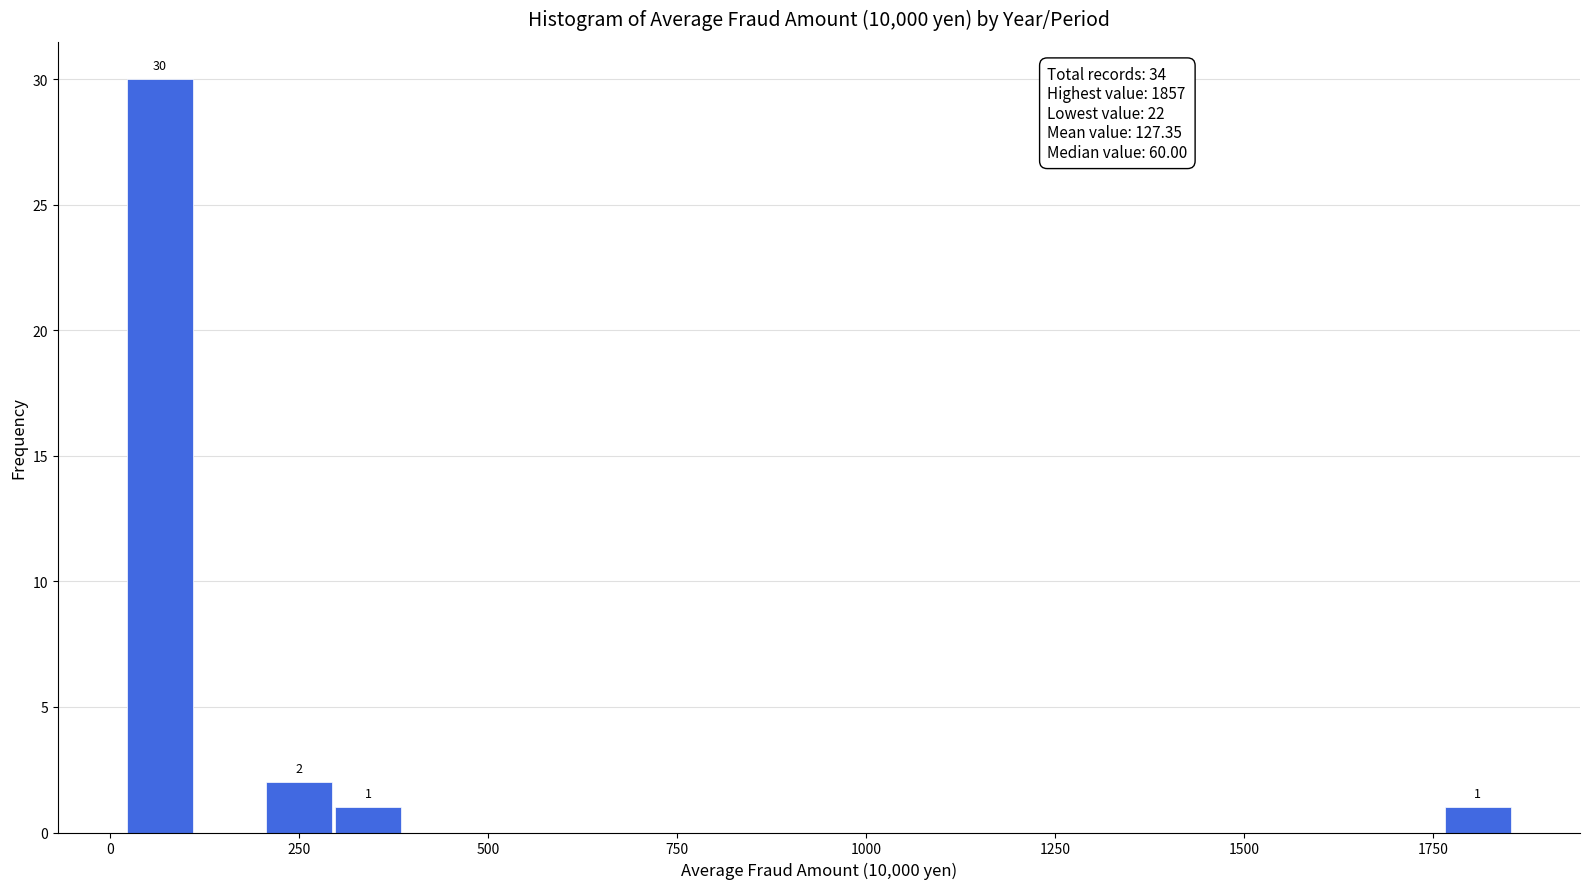

Read against the x-axis, roughly where is the centre of the tallest bar?

50